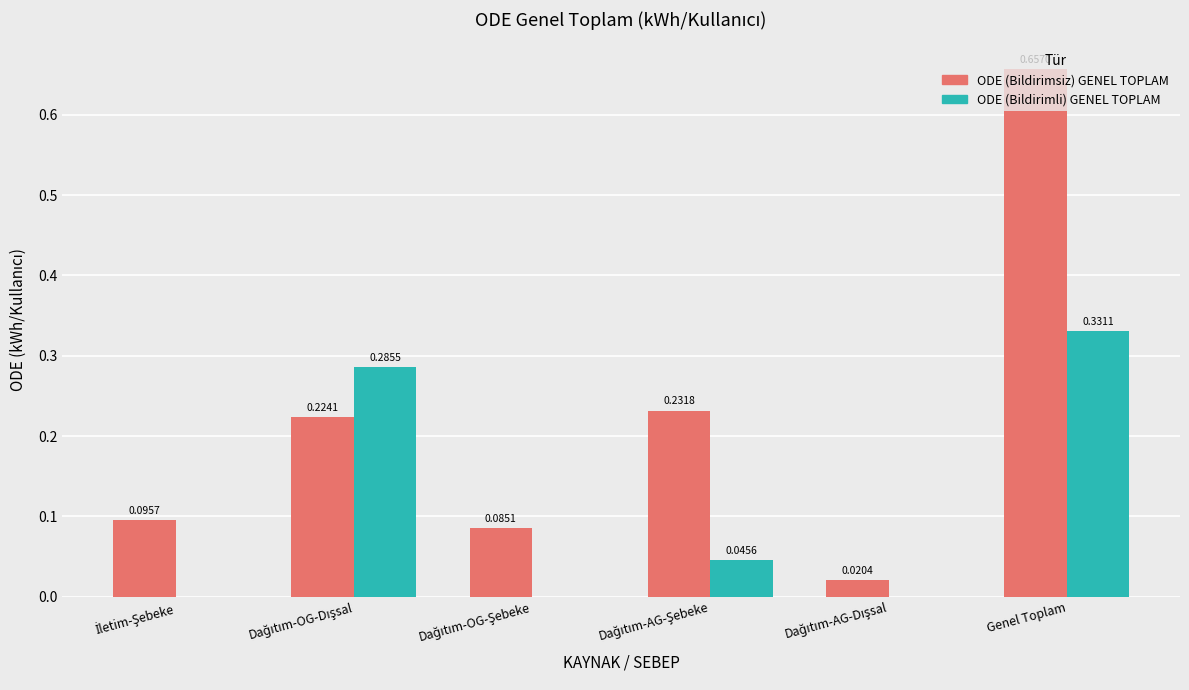

Does the chart contain stacked bars?

No